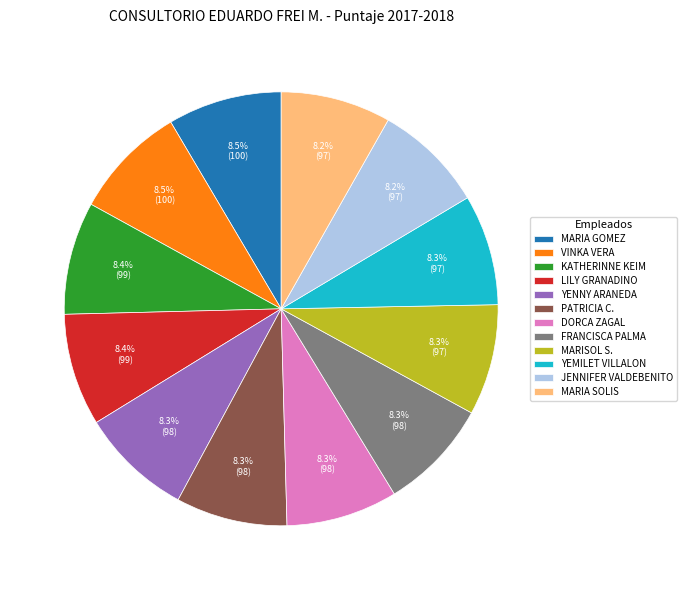

Is there any slice that represents more than half of the pie?

No